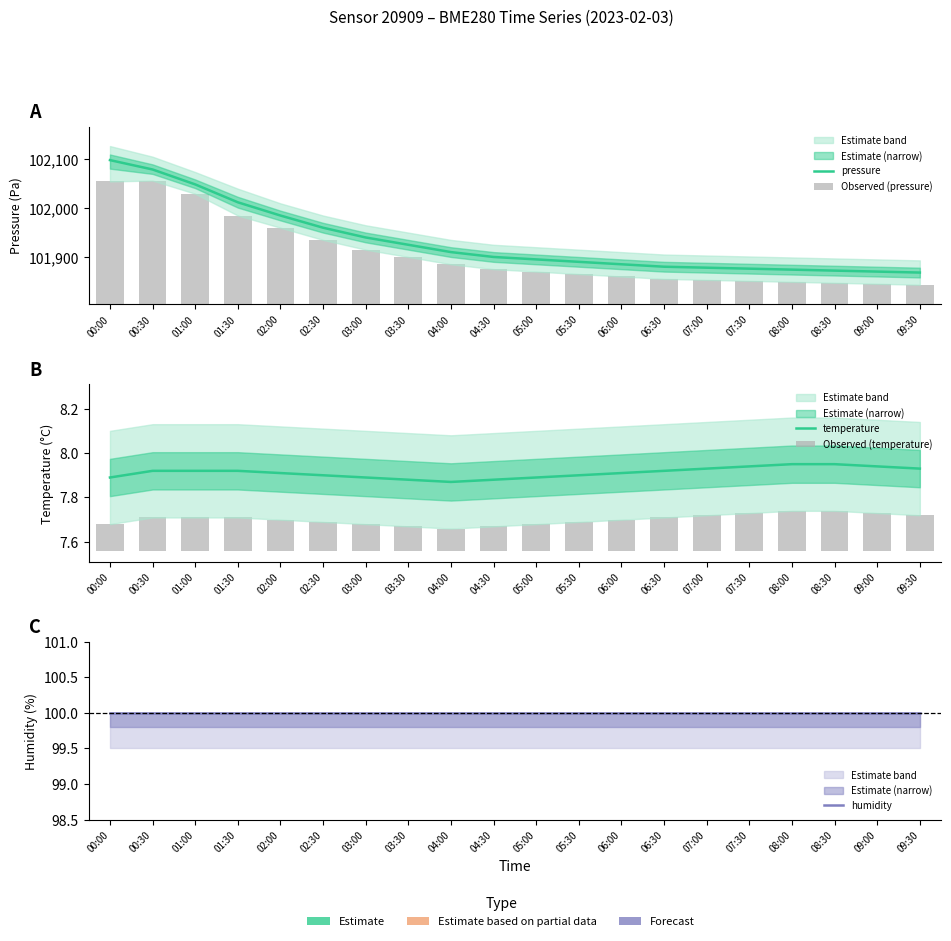

Is the value of pressure at 07:00 greater than the value of humidity at 05:00?

Yes